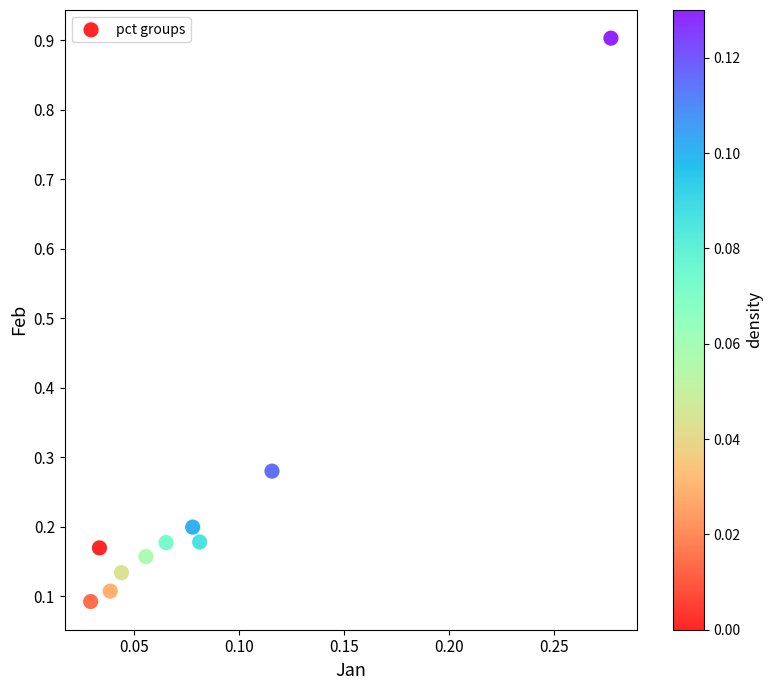

What is the range of Y values (max minus min)?

0.8